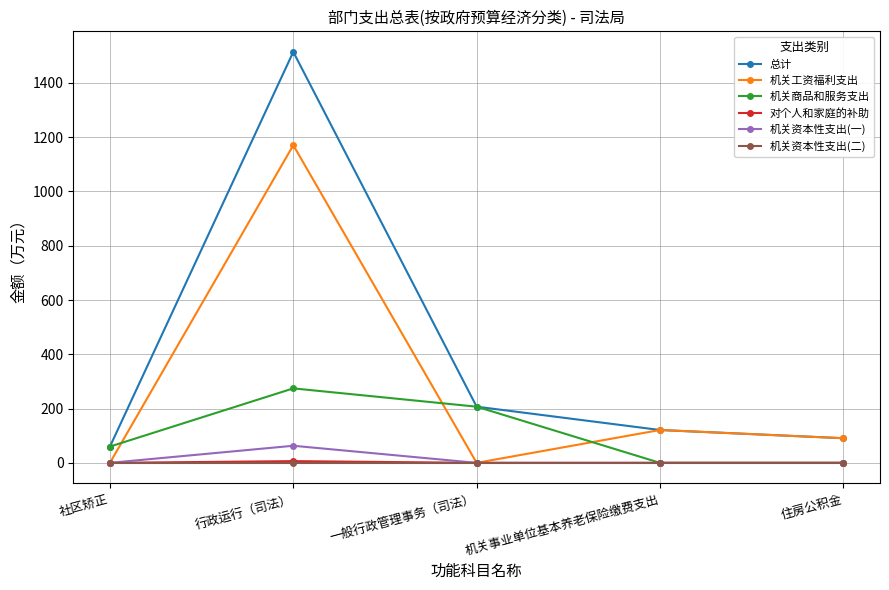

Does the chart display data point markers on the line(s)?

Yes